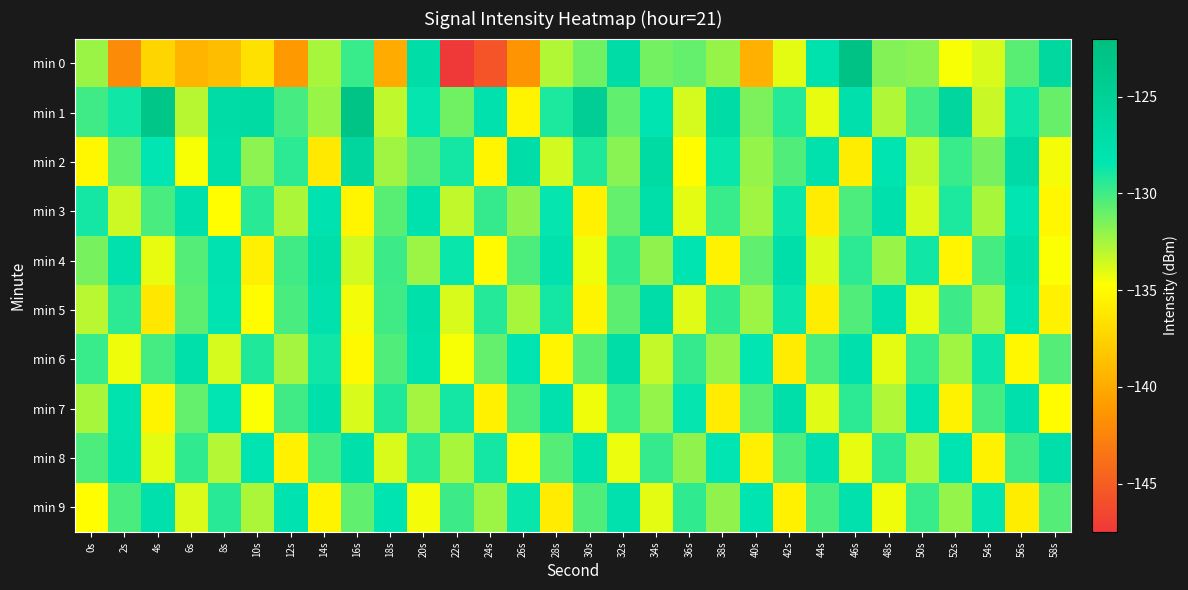

Reading left to right, extract all data points from this chart.

min 0: 0s=-132.2	2s=-141.9	4s=-137.4	6s=-139.3	8s=-138.8	10s=-136.6	12s=-141.1	14s=-132.6	16s=-129.8	18s=-139.9	20s=-127.1	22s=-147.5	24s=-145.6	26s=-141.4	28s=-132.8	30s=-131.2	32s=-126.9	34s=-131.3	36s=-130.9	38s=-132.2	40s=-139.7	42s=-134.1	44s=-127.8	46s=-122.6	48s=-131.6	50s=-131.8	52s=-134.6	54s=-133.8	56s=-130.6	58s=-126.2
min 1: 0s=-129.9	2s=-128.8	4s=-123.2	6s=-133.0	8s=-126.9	10s=-126.5	12s=-130.1	14s=-132.2	16s=-122.9	18s=-133.1	20s=-128.5	22s=-131.2	24s=-127.8	26s=-135.4	28s=-129.1	30s=-124.6	32s=-130.8	34s=-128.3	36s=-133.7	38s=-126.9	40s=-131.5	42s=-129.3	44s=-134.2	46s=-127.6	48s=-132.8	50s=-130.1	52s=-125.9	54s=-133.4	56s=-128.7	58s=-131.0
min 2: 0s=-135.2	2s=-130.8	4s=-128.4	6s=-134.6	8s=-127.3	10s=-131.9	12s=-129.5	14s=-136.1	16s=-125.8	18s=-132.4	20s=-130.7	22s=-128.9	24s=-135.3	26s=-127.1	28s=-133.6	30s=-129.2	32s=-131.8	34s=-126.5	36s=-134.9	38s=-128.6	40s=-132.1	42s=-130.4	44s=-127.7	46s=-135.8	48s=-128.2	50s=-133.3	52s=-129.8	54s=-131.4	56s=-126.8	58s=-134.5
min 3: 0s=-128.9	2s=-133.5	4s=-130.2	6s=-127.6	8s=-134.8	10s=-129.4	12s=-132.7	14s=-128.1	16s=-135.3	18s=-130.6	20s=-127.9	22s=-133.2	24s=-129.7	26s=-132.0	28s=-128.5	30s=-135.6	32s=-130.9	34s=-127.3	36s=-134.1	38s=-129.8	40s=-132.4	42s=-128.7	44s=-135.9	46s=-130.3	48s=-127.6	50s=-133.8	52s=-129.1	54s=-132.6	56s=-128.4	58s=-135.2
min 4: 0s=-131.4	2s=-127.8	4s=-134.2	6s=-130.5	8s=-128.1	10s=-135.7	12s=-130.0	14s=-127.4	16s=-133.6	18s=-129.9	20s=-132.3	22s=-128.6	24s=-135.0	26s=-130.3	28s=-127.7	30s=-134.4	32s=-129.6	34s=-132.0	36s=-128.3	38s=-135.5	40s=-130.8	42s=-127.2	44s=-133.9	46s=-129.5	48s=-132.2	50s=-128.8	52s=-135.3	54s=-130.1	56s=-127.5	58s=-134.7
min 5: 0s=-133.0	2s=-129.5	4s=-136.2	6s=-130.7	8s=-128.3	10s=-134.9	12s=-130.2	14s=-127.8	16s=-134.5	18s=-130.0	20s=-127.5	22s=-133.8	24s=-129.3	26s=-132.6	28s=-128.9	30s=-135.4	32s=-130.7	34s=-127.1	36s=-134.0	38s=-129.6	40s=-132.3	42s=-128.7	44s=-135.8	46s=-130.4	48s=-127.8	50s=-134.2	52s=-129.9	54s=-132.5	56s=-128.2	58s=-135.6
min 6: 0s=-129.8	2s=-134.4	4s=-130.1	6s=-127.5	8s=-133.7	10s=-129.2	12s=-132.5	14s=-128.8	16s=-135.1	18s=-130.4	20s=-127.9	22s=-134.6	24s=-130.9	26s=-128.2	28s=-135.3	30s=-130.6	32s=-127.0	34s=-133.3	36s=-129.7	38s=-132.1	40s=-128.4	42s=-135.9	44s=-130.3	46s=-127.6	48s=-134.1	50s=-129.8	52s=-132.4	54s=-128.7	56s=-135.2	58s=-130.5
min 7: 0s=-132.6	2s=-128.0	4s=-135.4	6s=-130.9	8s=-128.4	10s=-134.7	12s=-130.0	14s=-127.5	16s=-133.8	18s=-129.2	20s=-132.5	22s=-128.9	24s=-135.6	26s=-130.3	28s=-127.7	30s=-134.4	32s=-129.8	34s=-132.1	36s=-128.5	38s=-135.9	40s=-130.7	42s=-127.2	44s=-134.0	46s=-129.5	48s=-132.8	50s=-128.2	52s=-135.5	54s=-130.1	56s=-127.6	58s=-134.9
min 8: 0s=-130.3	2s=-127.7	4s=-134.1	6s=-129.6	8s=-132.9	10s=-128.3	12s=-135.6	14s=-130.1	16s=-127.5	18s=-133.8	20s=-129.3	22s=-132.6	24s=-128.9	26s=-135.2	28s=-130.5	30s=-127.9	32s=-134.3	34s=-129.7	36s=-132.0	38s=-128.4	40s=-135.7	42s=-130.4	44s=-127.8	46s=-134.2	48s=-129.5	50s=-132.8	52s=-128.2	54s=-135.5	56s=-130.0	58s=-127.4
min 9: 0s=-134.8	2s=-130.2	4s=-127.6	6s=-133.9	8s=-129.4	10s=-132.7	12s=-128.1	14s=-135.4	16s=-130.8	18s=-128.2	20s=-134.5	22s=-129.9	24s=-132.3	26s=-128.6	28s=-135.9	30s=-130.4	32s=-127.8	34s=-134.1	36s=-129.6	38s=-132.0	40s=-128.3	42s=-135.6	44s=-130.2	46s=-127.7	48s=-134.4	50s=-129.8	52s=-132.1	54s=-128.5	56s=-135.8	58s=-130.5